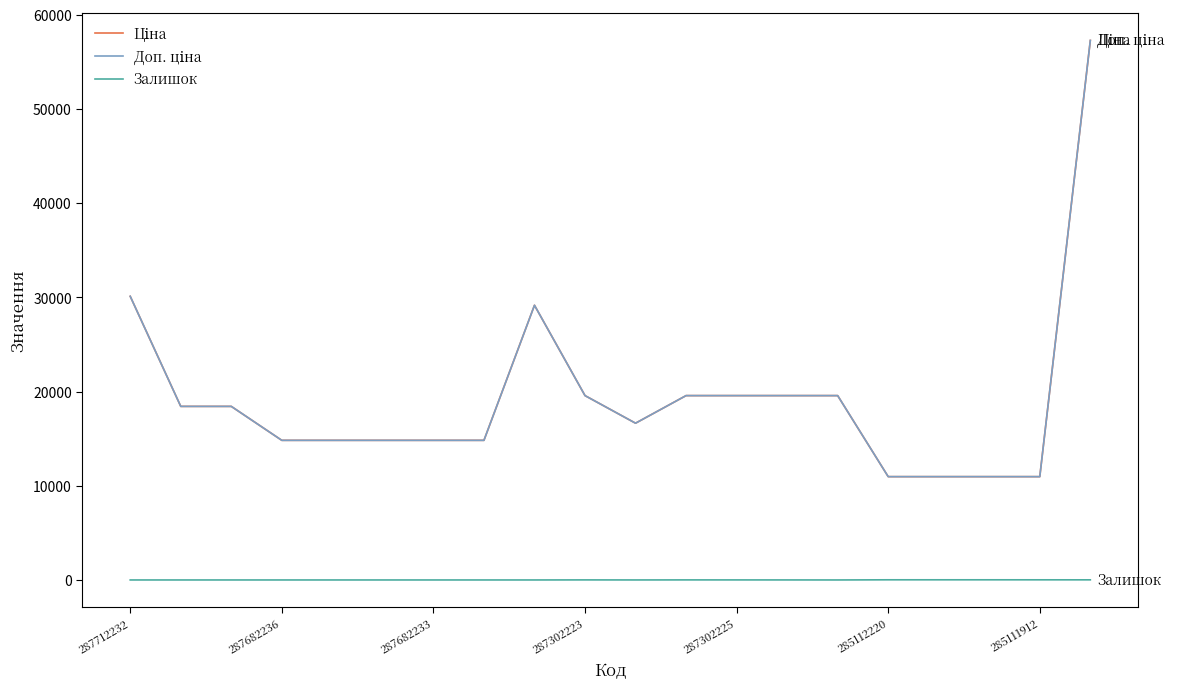

What is the value of the Ціна point at the 14th from the left?

19564.9